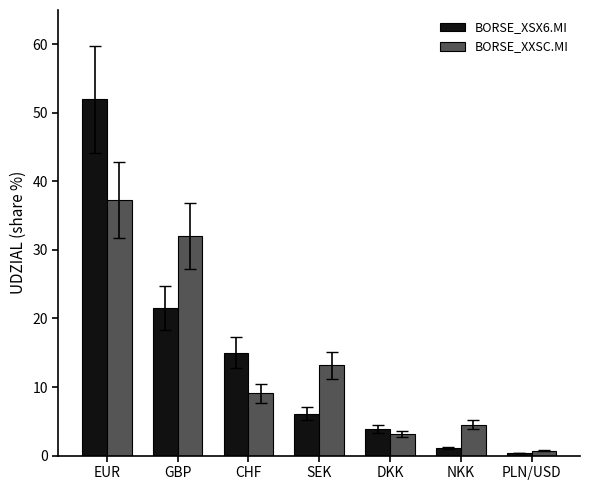

Which category has the highest value across all series?

EUR